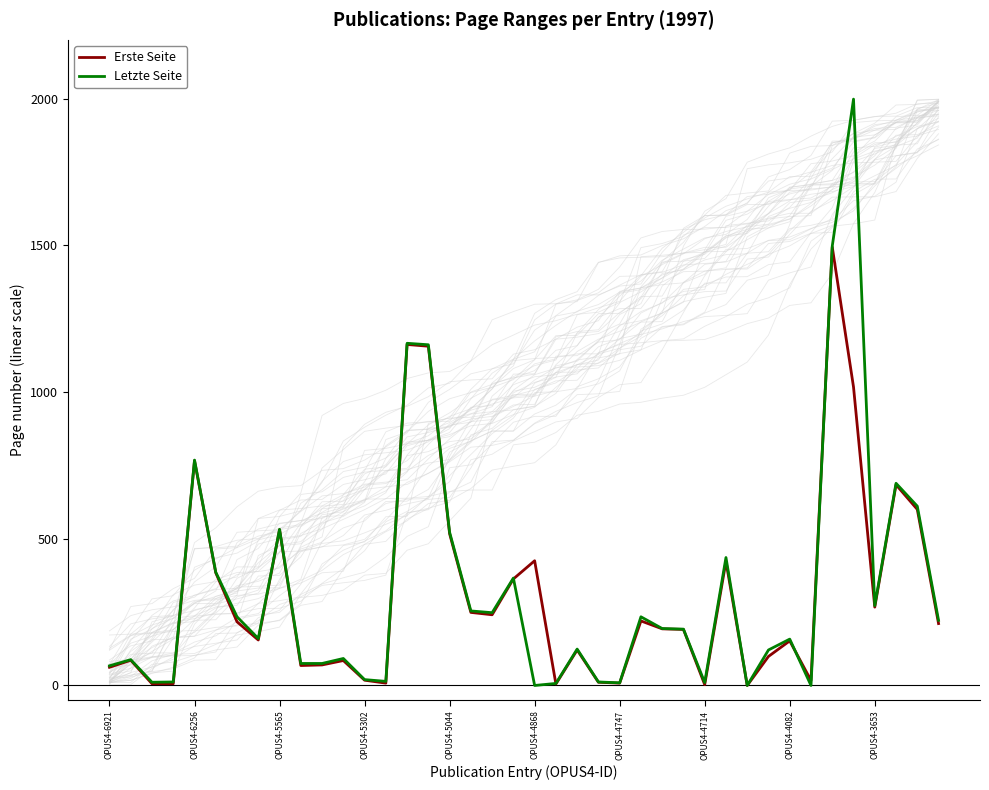

True or false: Erste Seite has a value of 243 at OPUS4-5044.

False